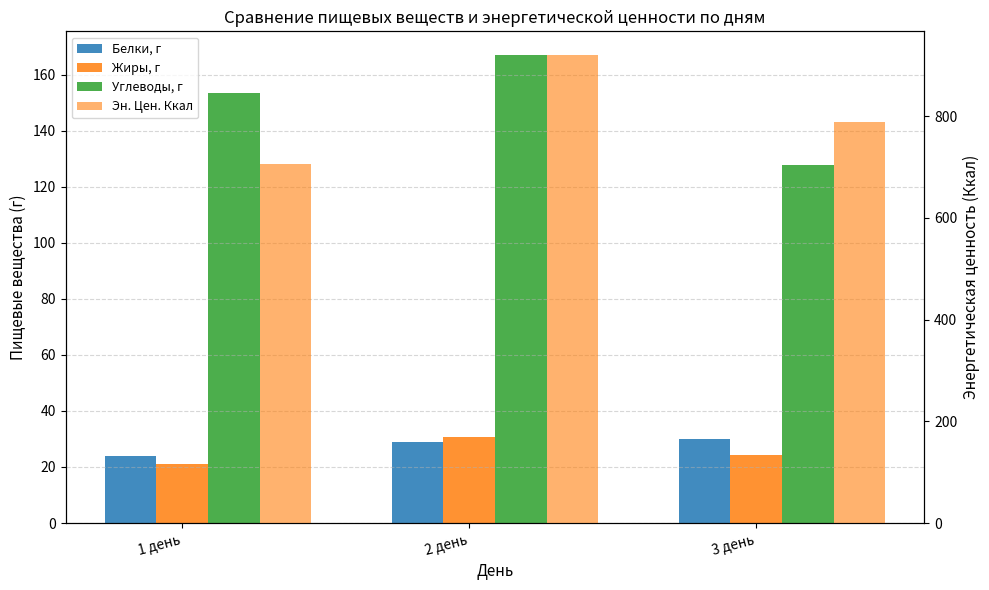

What are all the series names shown in the legend?

Белки, г, Жиры, г, Углеводы, г, Эн. Цен. Ккал